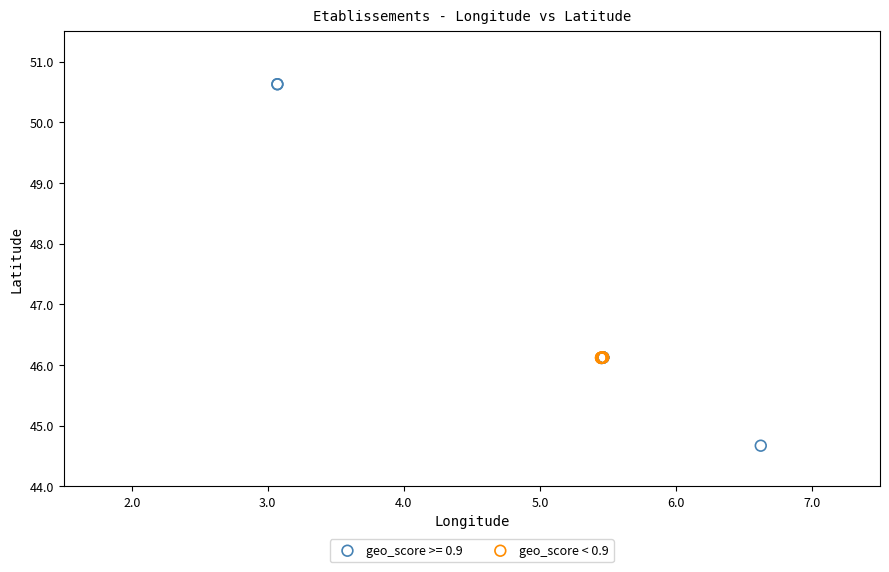

Which series has the largest Y range (max minus min)?

geo_score >= 0.9